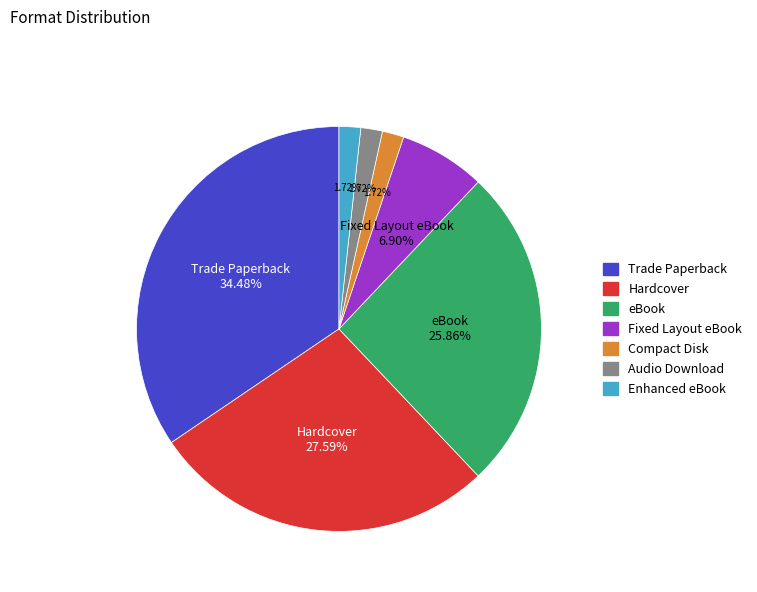

The Enhanced eBook slice represents 2% of the pie. True or false?

True